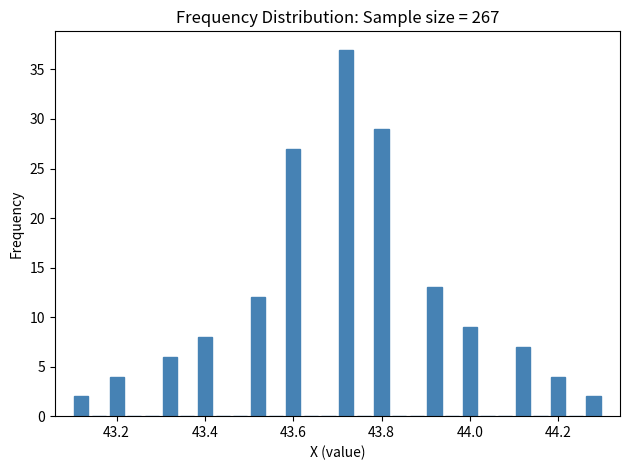

Read against the x-axis, roughly where is the centre of the tallest bar?

43.72